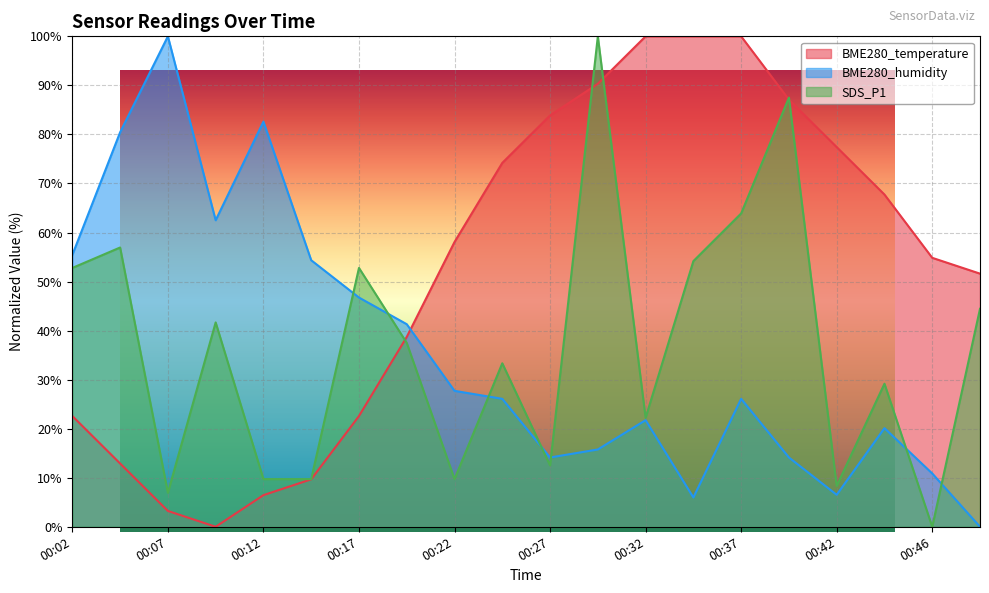

What is the difference between the BME280_temperature values at 00:04 and 00:42?

64.5